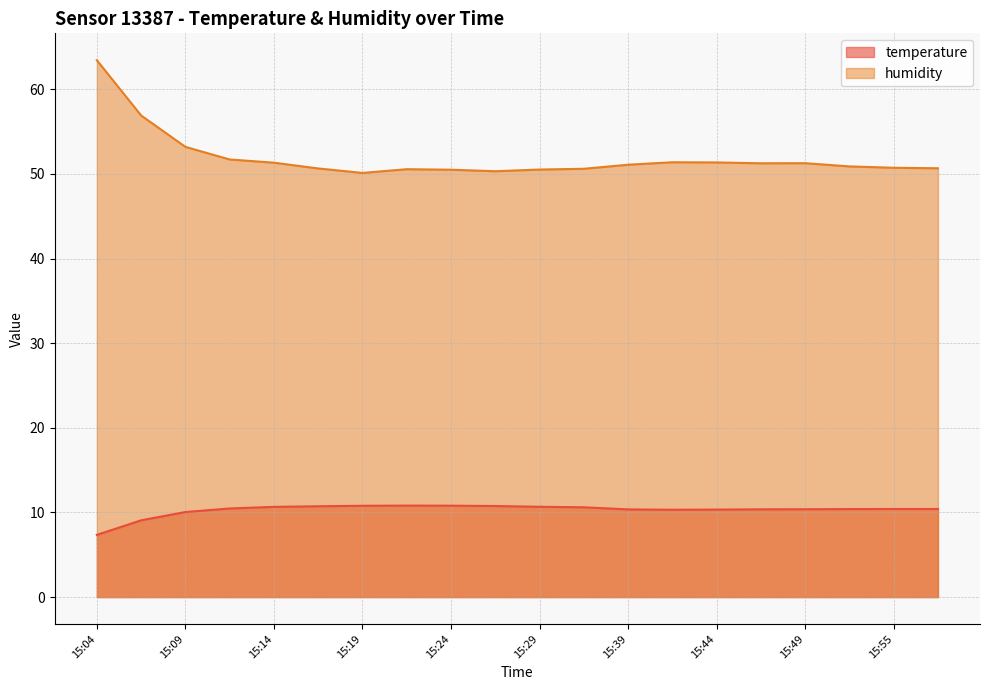

Between 15:19 and 15:31, which series saw the biggest shift?

humidity